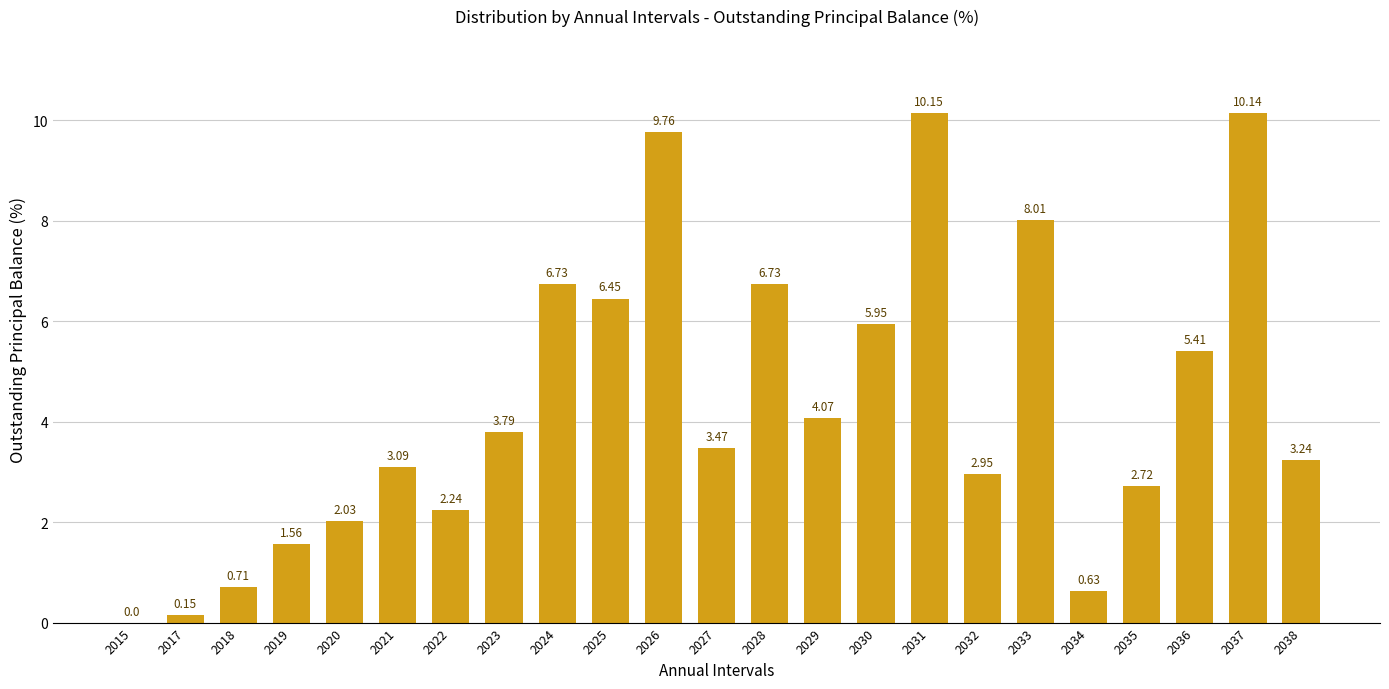

What is the difference between the values at 2029 and 2034?

3.4